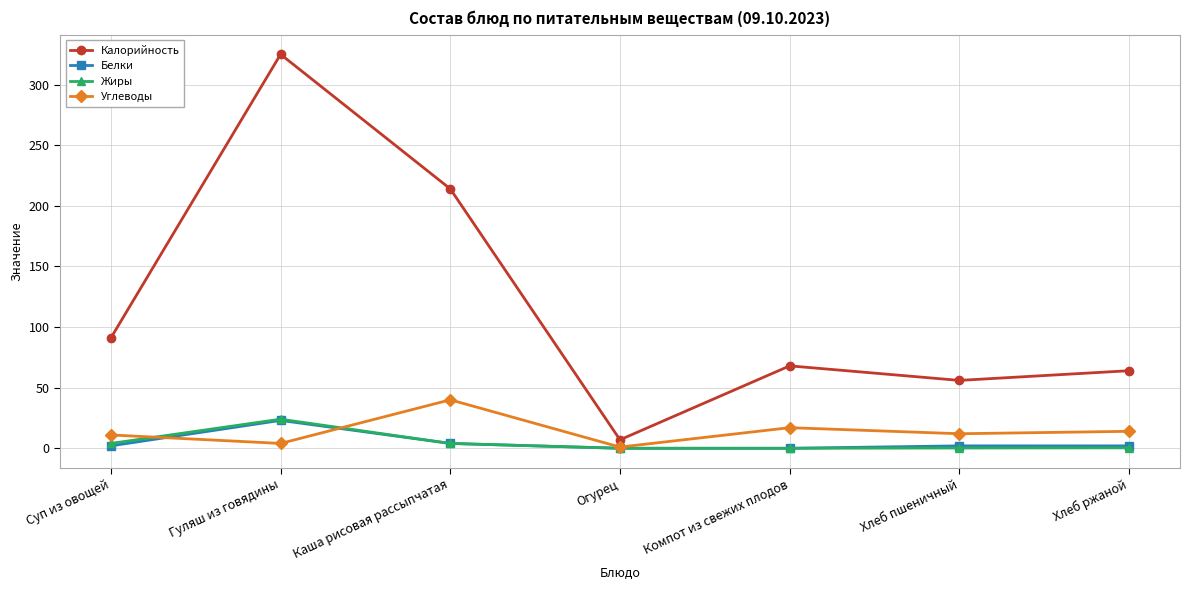

How many values in the Жиры series exceed 0?

5